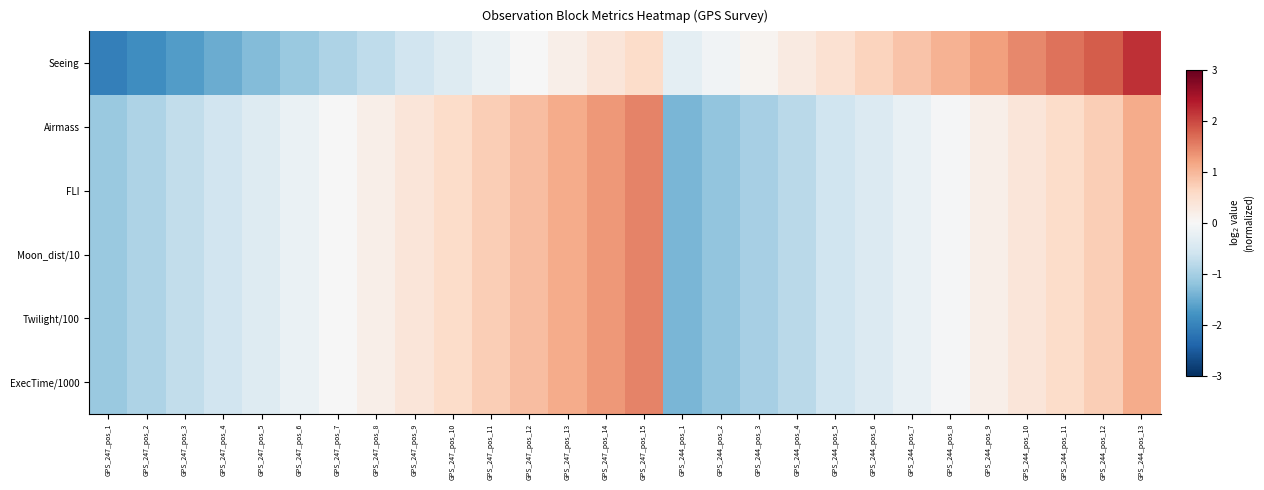

Reading left to right, list all the values displayed in this chart.

Seeing: GPS_247_pos_1=-2.1	GPS_247_pos_2=-1.9	GPS_247_pos_3=-1.7	GPS_247_pos_4=-1.5	GPS_247_pos_5=-1.3	GPS_247_pos_6=-1.1	GPS_247_pos_7=-0.9	GPS_247_pos_8=-0.8	GPS_247_pos_9=-0.6	GPS_247_pos_10=-0.4	GPS_247_pos_11=-0.2	GPS_247_pos_12=-0.0	GPS_247_pos_13=0.2	GPS_247_pos_14=0.4	GPS_247_pos_15=0.6	GPS_244_pos_1=-0.3	GPS_244_pos_2=-0.1	GPS_244_pos_3=0.1	GPS_244_pos_4=0.3	GPS_244_pos_5=0.5	GPS_244_pos_6=0.7	GPS_244_pos_7=0.9	GPS_244_pos_8=1.0	GPS_244_pos_9=1.2	GPS_244_pos_10=1.4	GPS_244_pos_11=1.6	GPS_244_pos_12=1.8	GPS_244_pos_13=2.2
Airmass: GPS_247_pos_1=-1.1	GPS_247_pos_2=-0.9	GPS_247_pos_3=-0.7	GPS_247_pos_4=-0.6	GPS_247_pos_5=-0.4	GPS_247_pos_6=-0.2	GPS_247_pos_7=-0.0	GPS_247_pos_8=0.2	GPS_247_pos_9=0.4	GPS_247_pos_10=0.6	GPS_247_pos_11=0.7	GPS_247_pos_12=0.9	GPS_247_pos_13=1.1	GPS_247_pos_14=1.3	GPS_247_pos_15=1.5	GPS_244_pos_1=-1.4	GPS_244_pos_2=-1.2	GPS_244_pos_3=-1.0	GPS_244_pos_4=-0.8	GPS_244_pos_5=-0.6	GPS_244_pos_6=-0.4	GPS_244_pos_7=-0.2	GPS_244_pos_8=-0.0	GPS_244_pos_9=0.2	GPS_244_pos_10=0.4	GPS_244_pos_11=0.6	GPS_244_pos_12=0.7	GPS_244_pos_13=1.1
FLI: GPS_247_pos_1=-1.1	GPS_247_pos_2=-0.9	GPS_247_pos_3=-0.7	GPS_247_pos_4=-0.6	GPS_247_pos_5=-0.4	GPS_247_pos_6=-0.2	GPS_247_pos_7=-0.0	GPS_247_pos_8=0.2	GPS_247_pos_9=0.4	GPS_247_pos_10=0.6	GPS_247_pos_11=0.7	GPS_247_pos_12=0.9	GPS_247_pos_13=1.1	GPS_247_pos_14=1.3	GPS_247_pos_15=1.5	GPS_244_pos_1=-1.4	GPS_244_pos_2=-1.2	GPS_244_pos_3=-1.0	GPS_244_pos_4=-0.8	GPS_244_pos_5=-0.6	GPS_244_pos_6=-0.4	GPS_244_pos_7=-0.2	GPS_244_pos_8=-0.0	GPS_244_pos_9=0.2	GPS_244_pos_10=0.4	GPS_244_pos_11=0.6	GPS_244_pos_12=0.7	GPS_244_pos_13=1.1
Moon_dist/10: GPS_247_pos_1=-1.1	GPS_247_pos_2=-0.9	GPS_247_pos_3=-0.7	GPS_247_pos_4=-0.6	GPS_247_pos_5=-0.4	GPS_247_pos_6=-0.2	GPS_247_pos_7=-0.0	GPS_247_pos_8=0.2	GPS_247_pos_9=0.4	GPS_247_pos_10=0.6	GPS_247_pos_11=0.7	GPS_247_pos_12=0.9	GPS_247_pos_13=1.1	GPS_247_pos_14=1.3	GPS_247_pos_15=1.5	GPS_244_pos_1=-1.4	GPS_244_pos_2=-1.2	GPS_244_pos_3=-1.0	GPS_244_pos_4=-0.8	GPS_244_pos_5=-0.6	GPS_244_pos_6=-0.4	GPS_244_pos_7=-0.2	GPS_244_pos_8=-0.0	GPS_244_pos_9=0.2	GPS_244_pos_10=0.4	GPS_244_pos_11=0.6	GPS_244_pos_12=0.7	GPS_244_pos_13=1.1
Twilight/100: GPS_247_pos_1=-1.1	GPS_247_pos_2=-0.9	GPS_247_pos_3=-0.7	GPS_247_pos_4=-0.6	GPS_247_pos_5=-0.4	GPS_247_pos_6=-0.2	GPS_247_pos_7=-0.0	GPS_247_pos_8=0.2	GPS_247_pos_9=0.4	GPS_247_pos_10=0.6	GPS_247_pos_11=0.7	GPS_247_pos_12=0.9	GPS_247_pos_13=1.1	GPS_247_pos_14=1.3	GPS_247_pos_15=1.5	GPS_244_pos_1=-1.4	GPS_244_pos_2=-1.2	GPS_244_pos_3=-1.0	GPS_244_pos_4=-0.8	GPS_244_pos_5=-0.6	GPS_244_pos_6=-0.4	GPS_244_pos_7=-0.2	GPS_244_pos_8=-0.0	GPS_244_pos_9=0.2	GPS_244_pos_10=0.4	GPS_244_pos_11=0.6	GPS_244_pos_12=0.7	GPS_244_pos_13=1.1
ExecTime/1000: GPS_247_pos_1=-1.1	GPS_247_pos_2=-0.9	GPS_247_pos_3=-0.7	GPS_247_pos_4=-0.6	GPS_247_pos_5=-0.4	GPS_247_pos_6=-0.2	GPS_247_pos_7=-0.0	GPS_247_pos_8=0.2	GPS_247_pos_9=0.4	GPS_247_pos_10=0.6	GPS_247_pos_11=0.7	GPS_247_pos_12=0.9	GPS_247_pos_13=1.1	GPS_247_pos_14=1.3	GPS_247_pos_15=1.5	GPS_244_pos_1=-1.4	GPS_244_pos_2=-1.2	GPS_244_pos_3=-1.0	GPS_244_pos_4=-0.8	GPS_244_pos_5=-0.6	GPS_244_pos_6=-0.4	GPS_244_pos_7=-0.2	GPS_244_pos_8=-0.0	GPS_244_pos_9=0.2	GPS_244_pos_10=0.4	GPS_244_pos_11=0.6	GPS_244_pos_12=0.7	GPS_244_pos_13=1.1